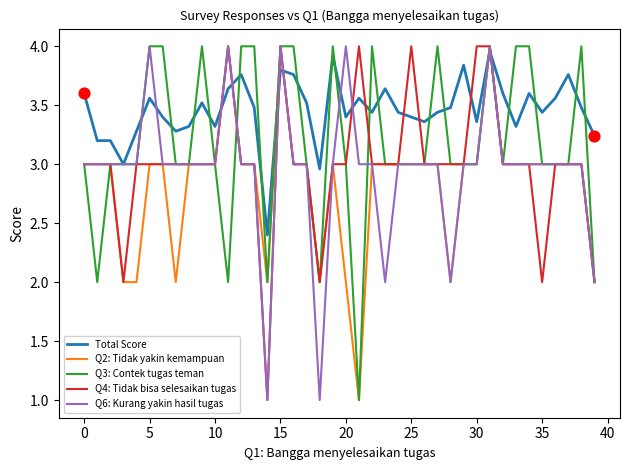

Which series has the largest total across all categories?

Total Score